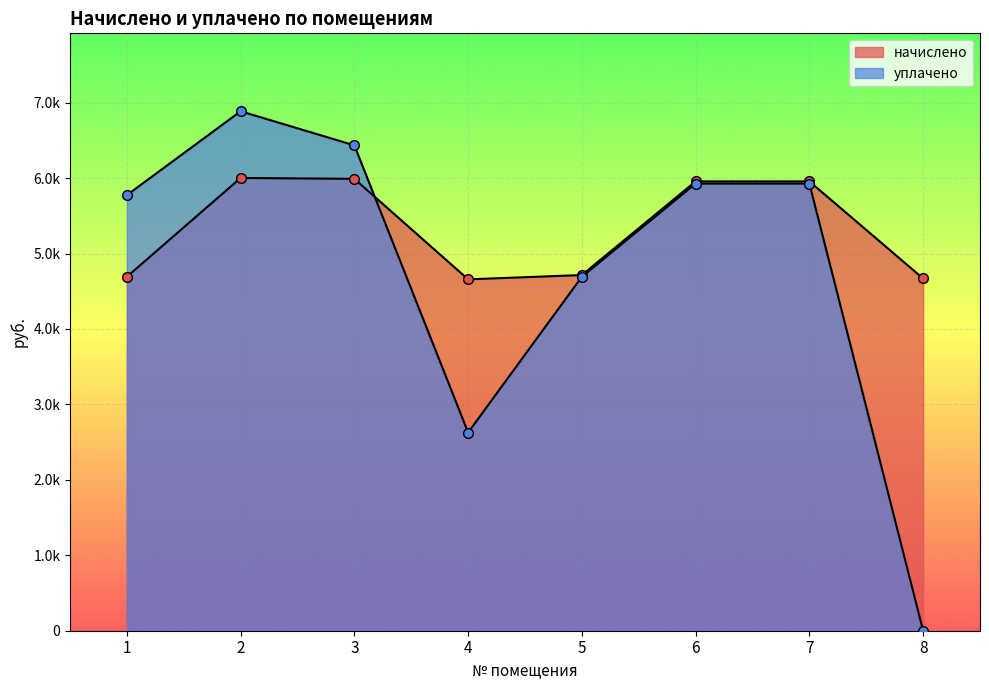

The уплачено series shows 2579.7 at 8. True or false?

False